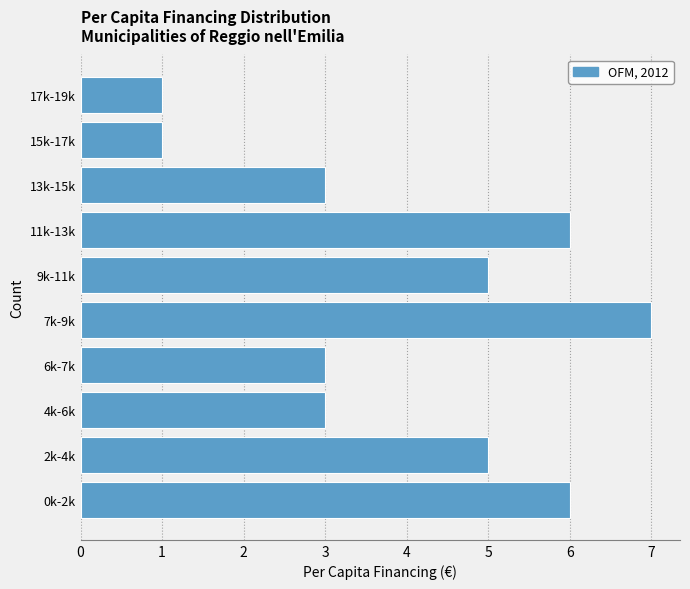

Reading bottom to top, what are all the values shown in this chart?

0k-2k=6	2k-4k=5	4k-6k=3	6k-7k=3	7k-9k=7	9k-11k=5	11k-13k=6	13k-15k=3	15k-17k=1	17k-19k=1